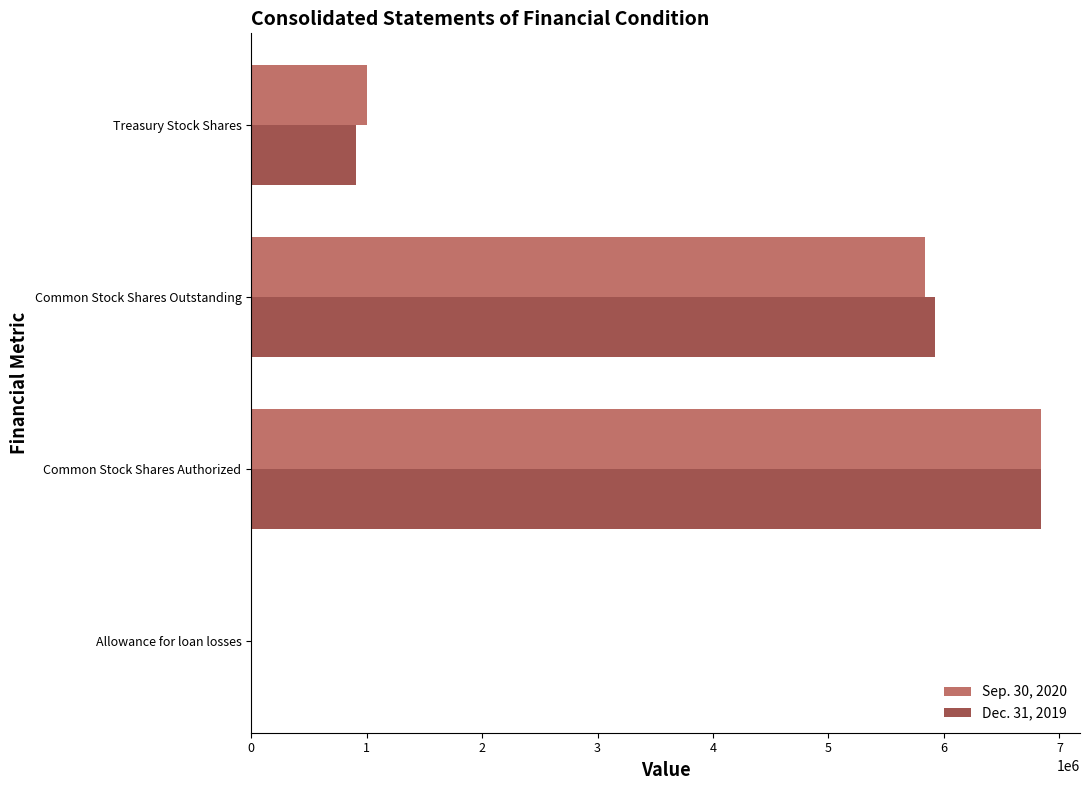

What is the greatest value displayed?

6836514